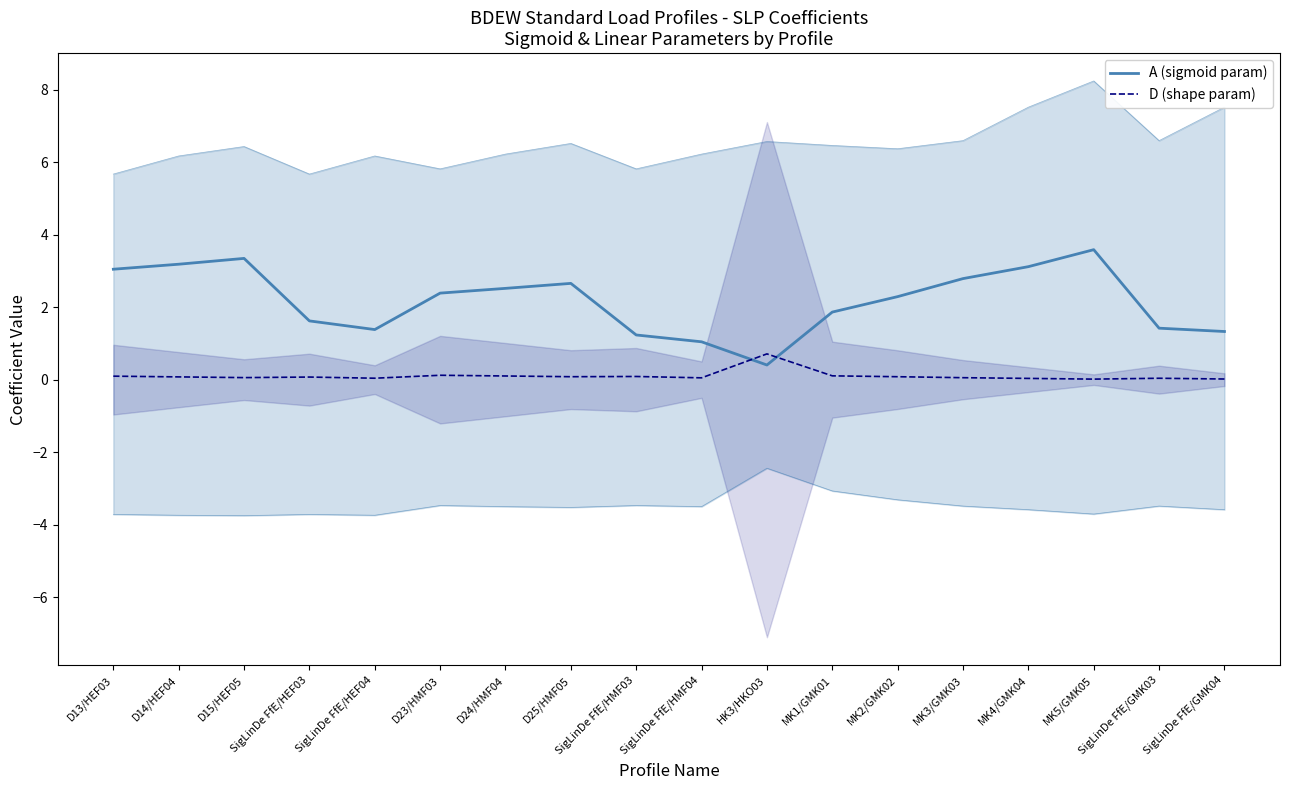

Which category has the lowest value in the A (sigmoid param) series?

HK3/HKO03